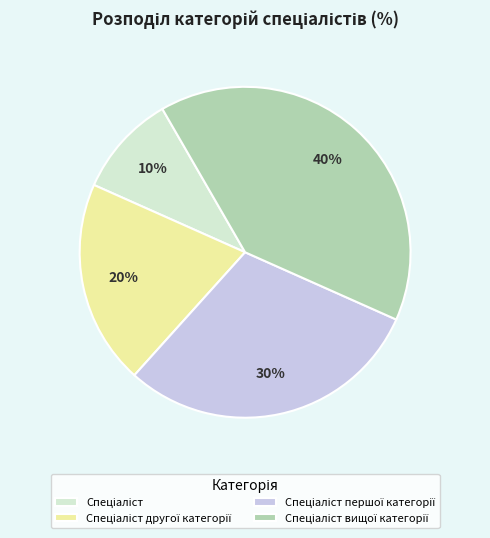

Does any single category account for the majority?

No